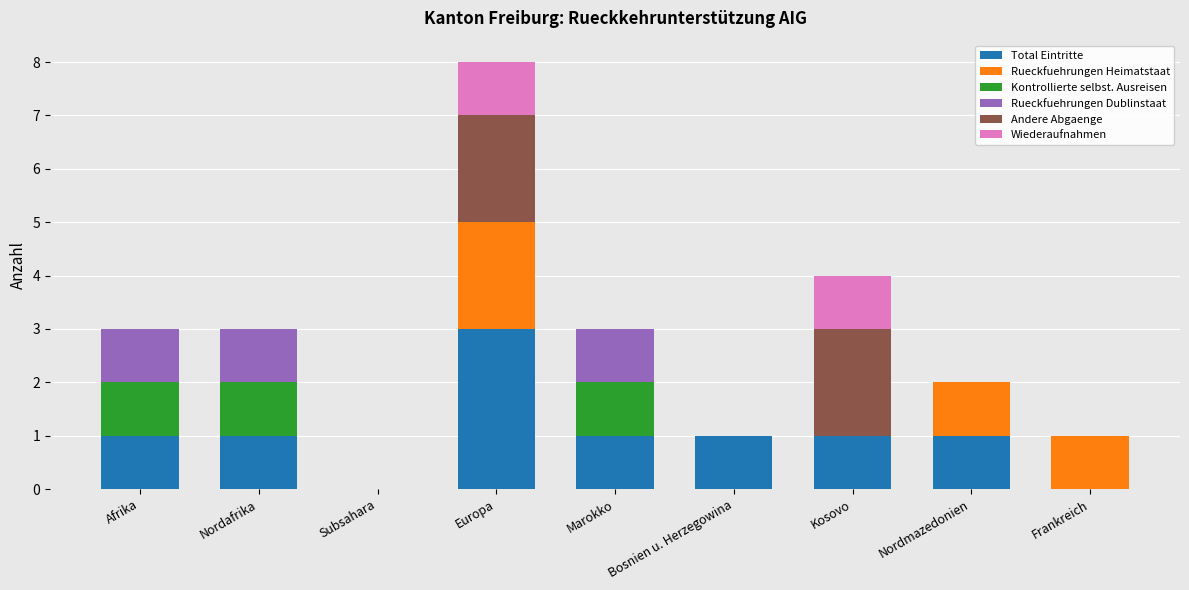

What is the maximum value for Total Eintritte?

3